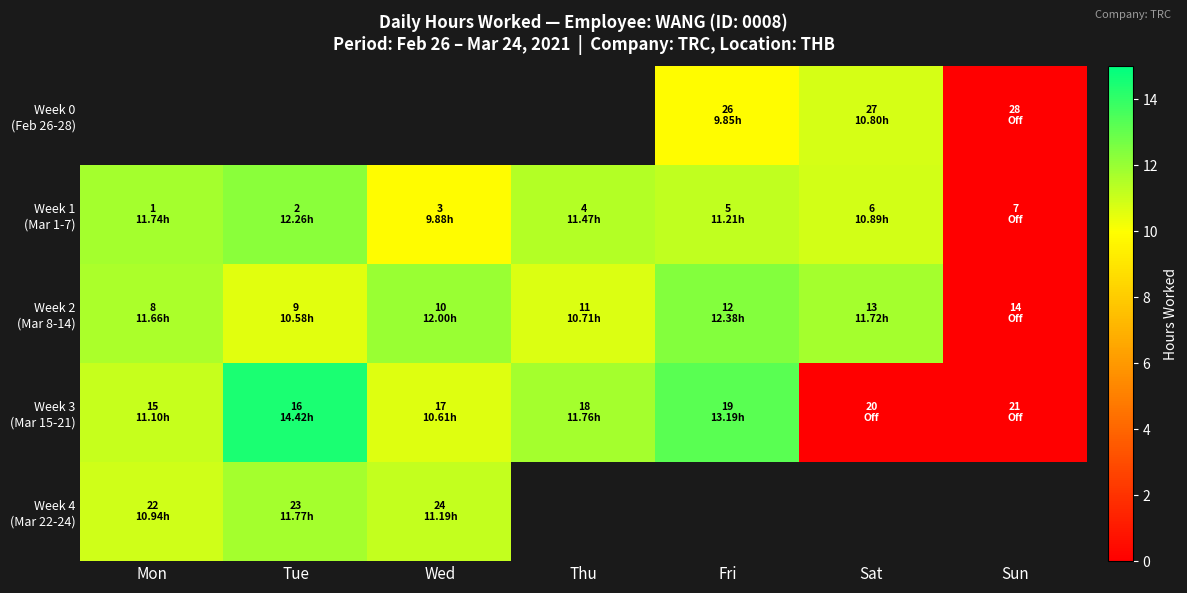

At which category does the chart reach its peak across all series?

Tue